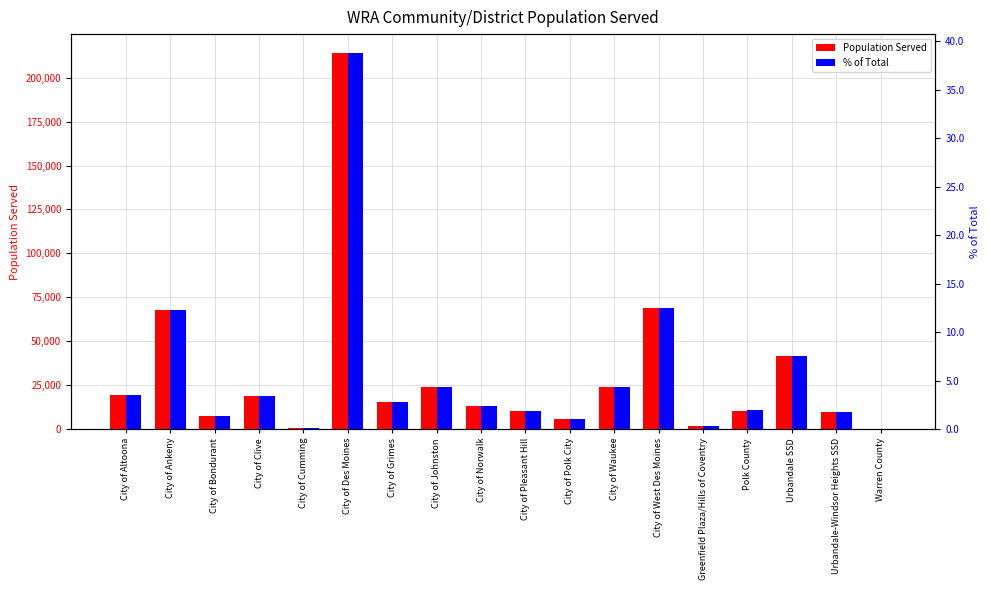

What is the value of the Population Served bar at the 6th from the left?

214113.0